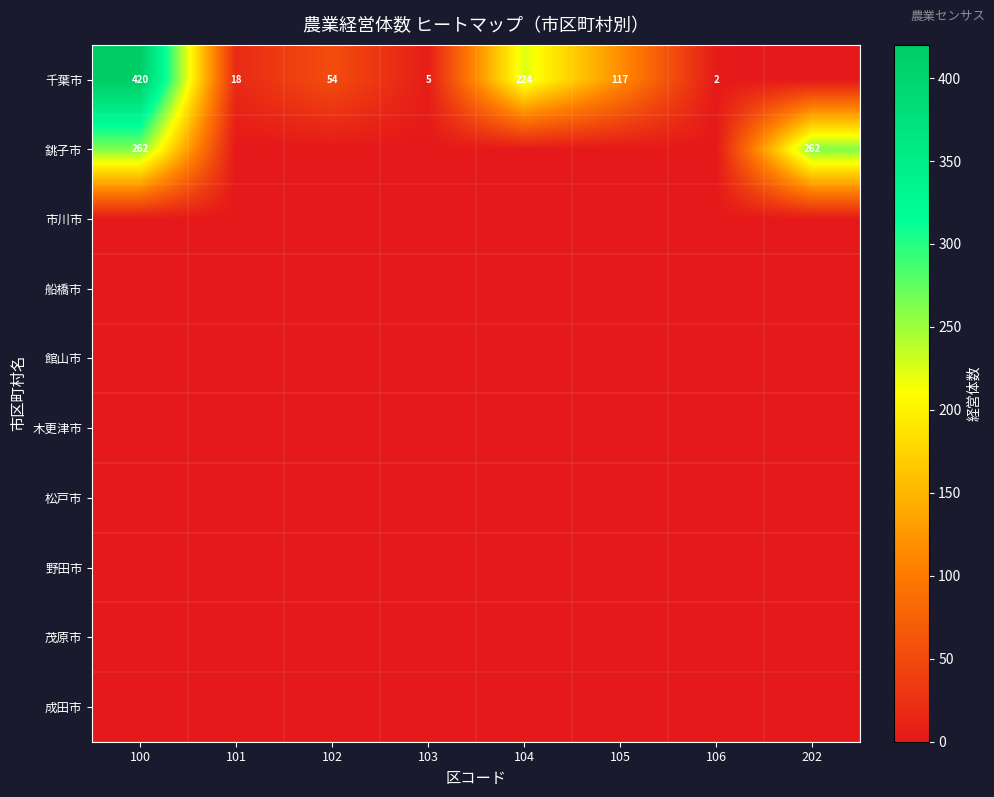

What is the difference between the 千葉市 values at 104 and 100?

196